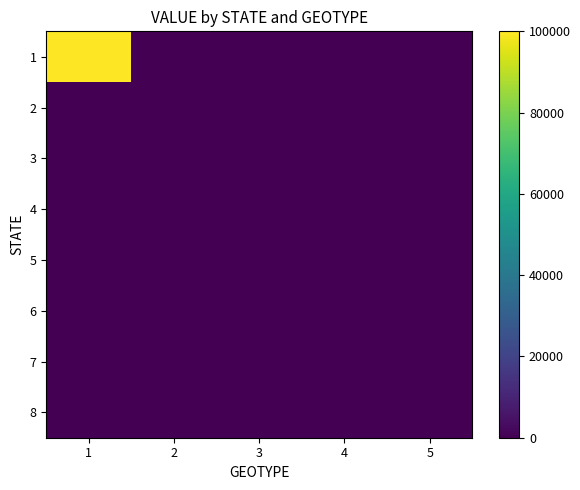

Reading left to right, transcribe all the data shown in this chart.

1: 1=100000	2=0	3=0	4=0	5=0
2: 1=0	2=0	3=0	4=0	5=0
3: 1=0	2=0	3=0	4=0	5=0
4: 1=0	2=0	3=0	4=0	5=0
5: 1=0	2=0	3=0	4=0	5=0
6: 1=0	2=0	3=0	4=0	5=0
7: 1=0	2=0	3=0	4=0	5=0
8: 1=0	2=0	3=0	4=0	5=0